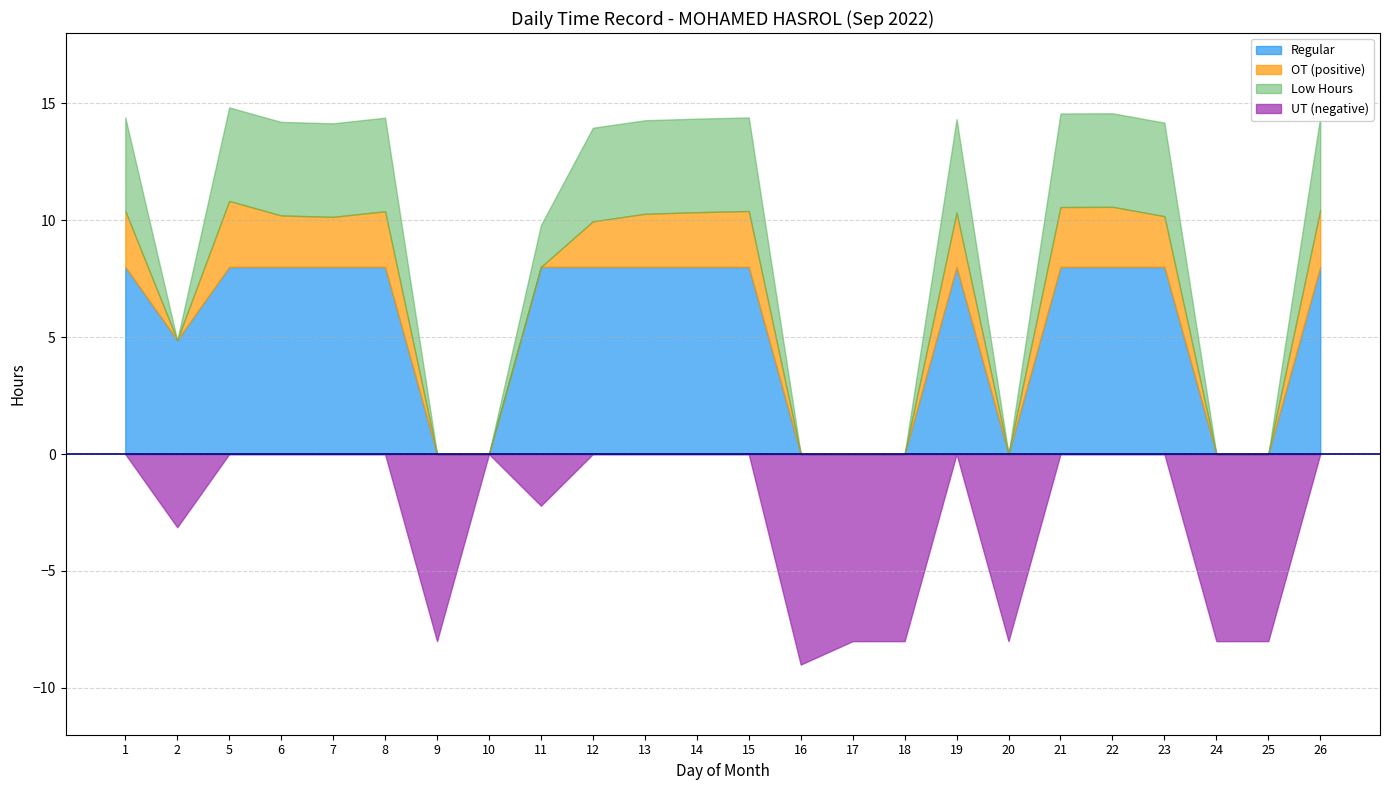

Which series has the largest range (max minus min)?

Low Hours